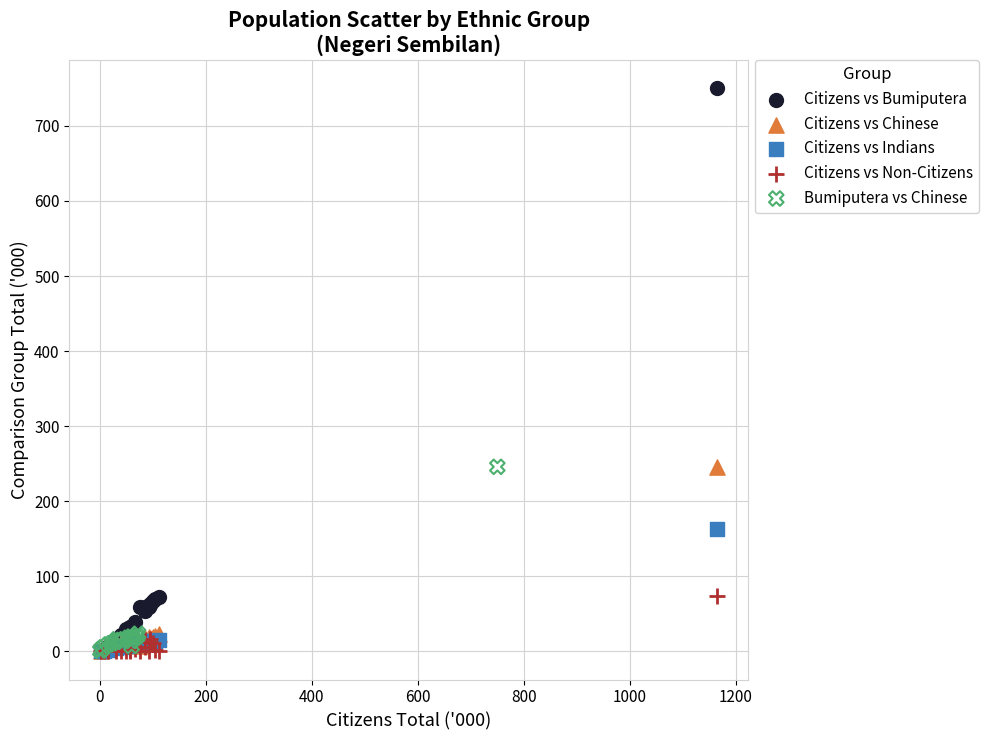

Which series reaches the maximum Y coordinate?

Citizens vs Bumiputera